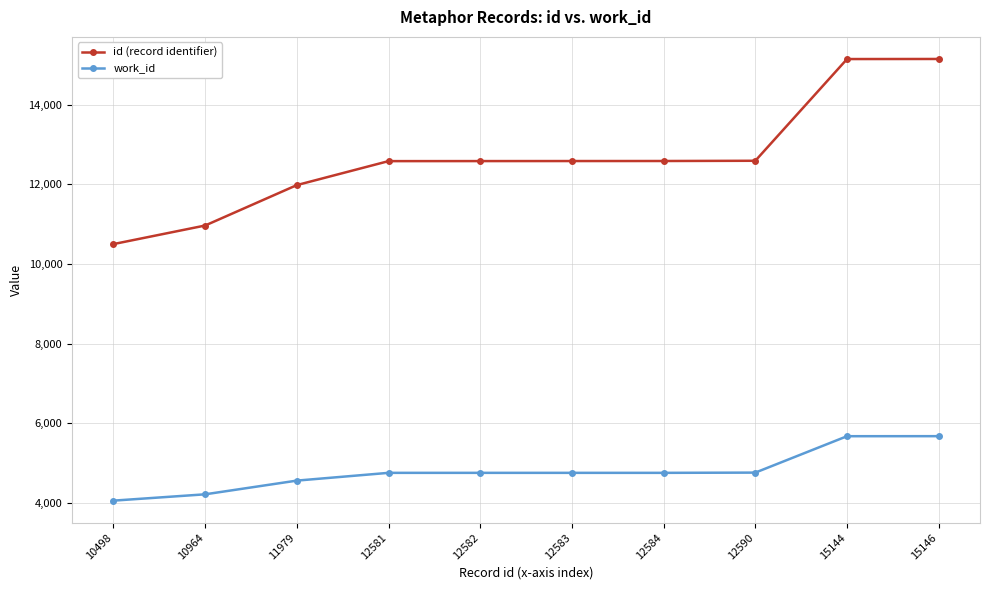

The work_id series shows 4754 at 12584. True or false?

True